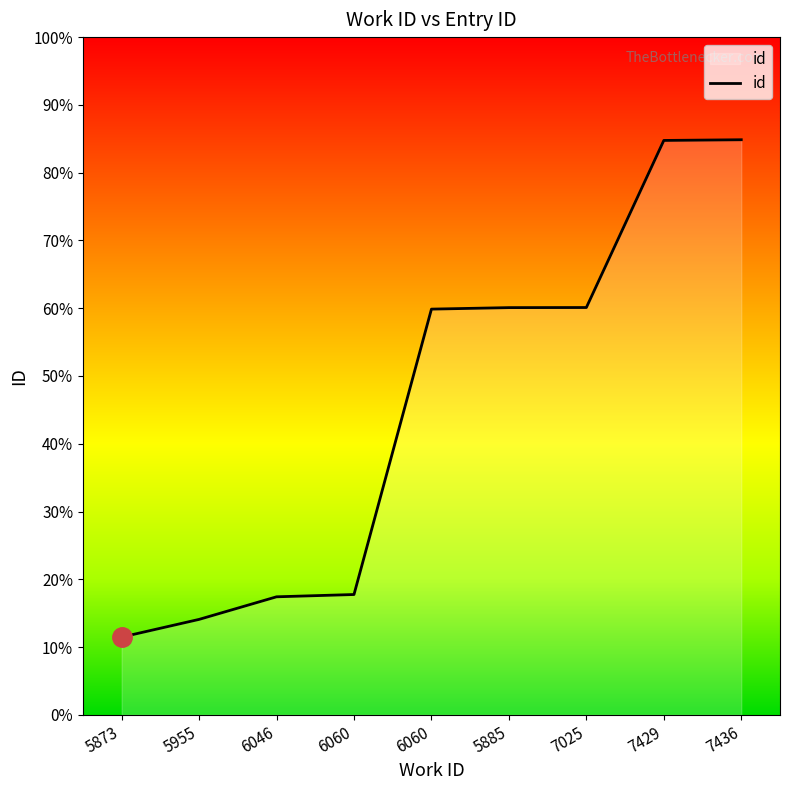

Does the chart display data point markers on the line(s)?

No